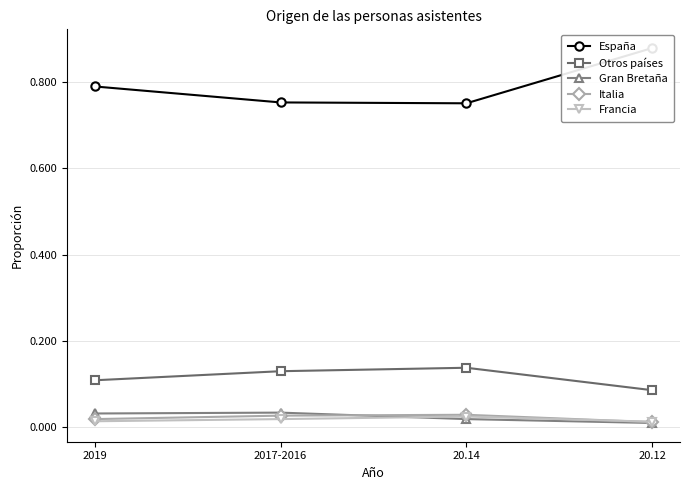

How many Otros países values are between 0 and 1?

4